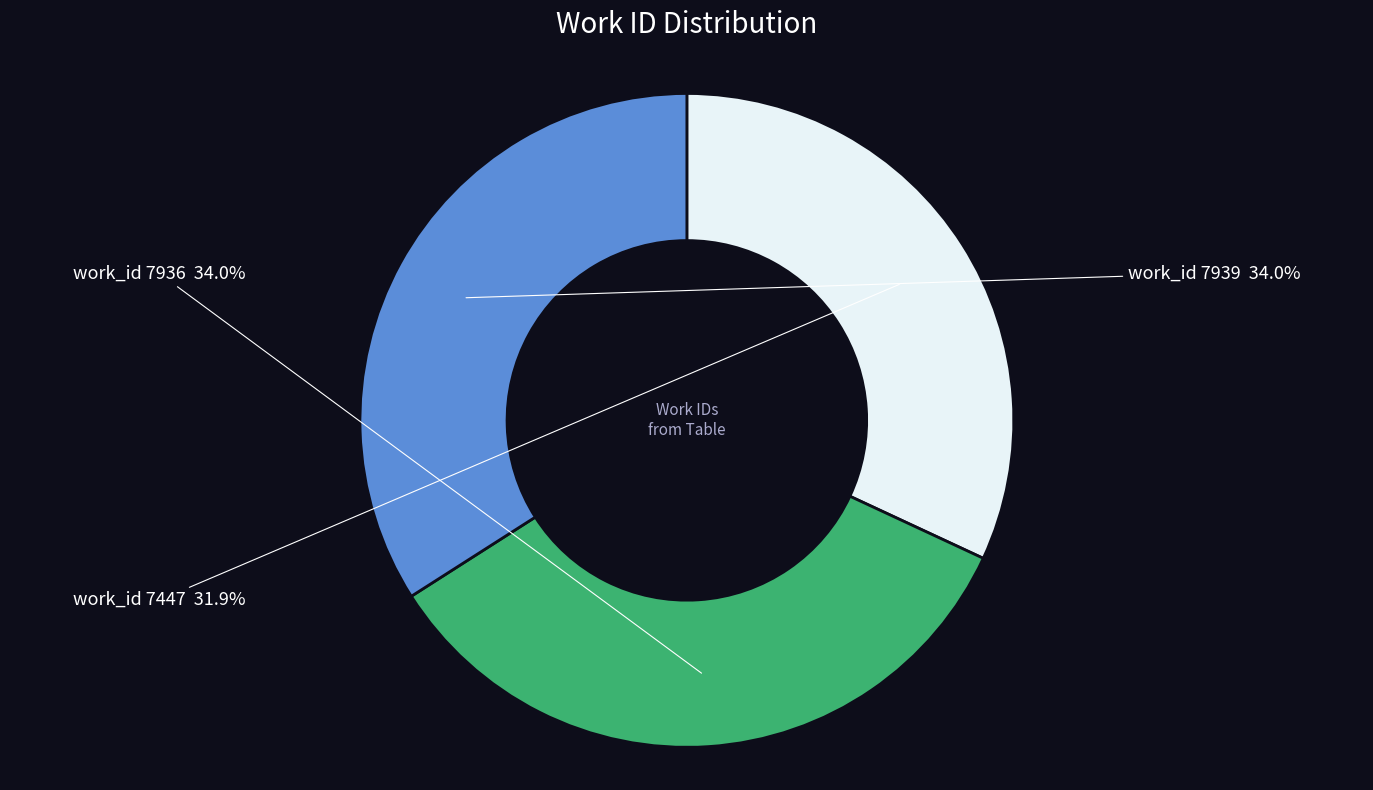

To the nearest percent, what is the difference between the largest and smallest slice percentages?

2%